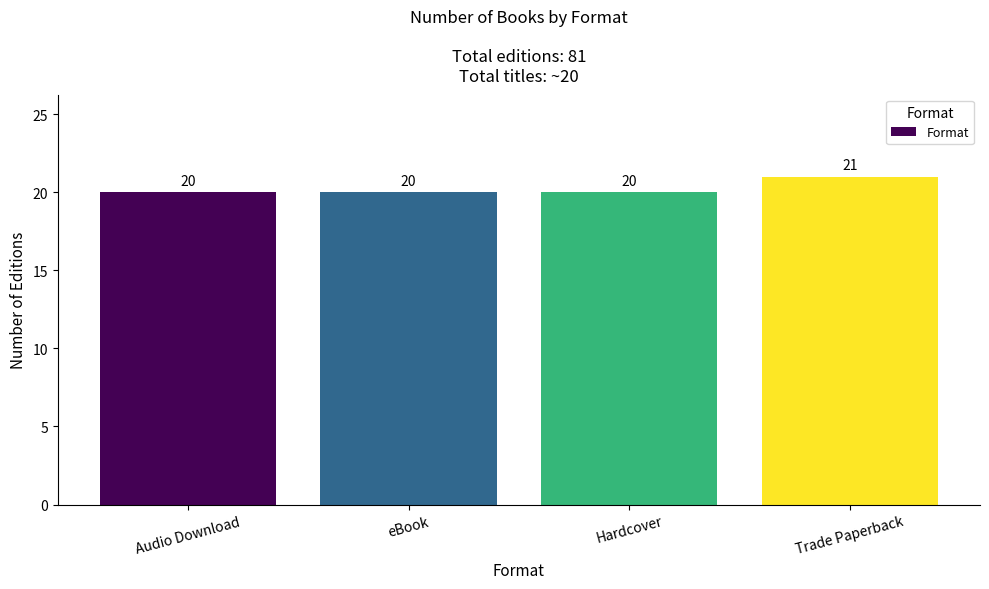

What is the greatest value displayed?

21